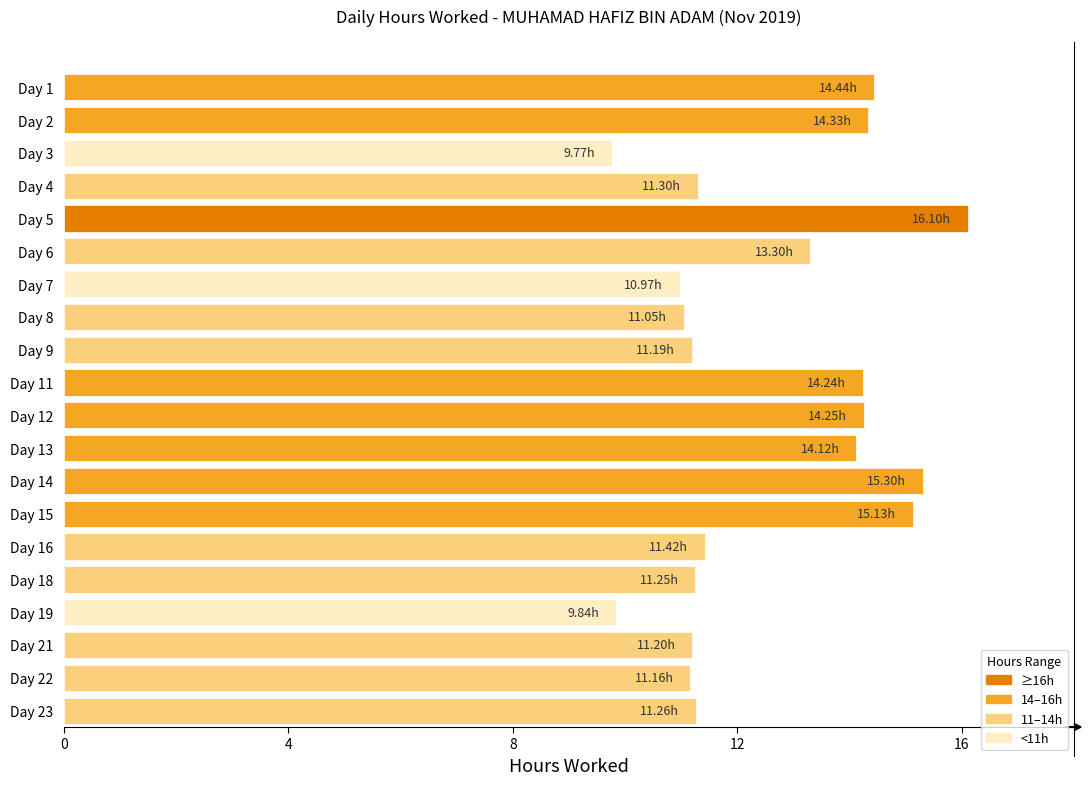

What is the difference between the maximum and minimum values?

6.3